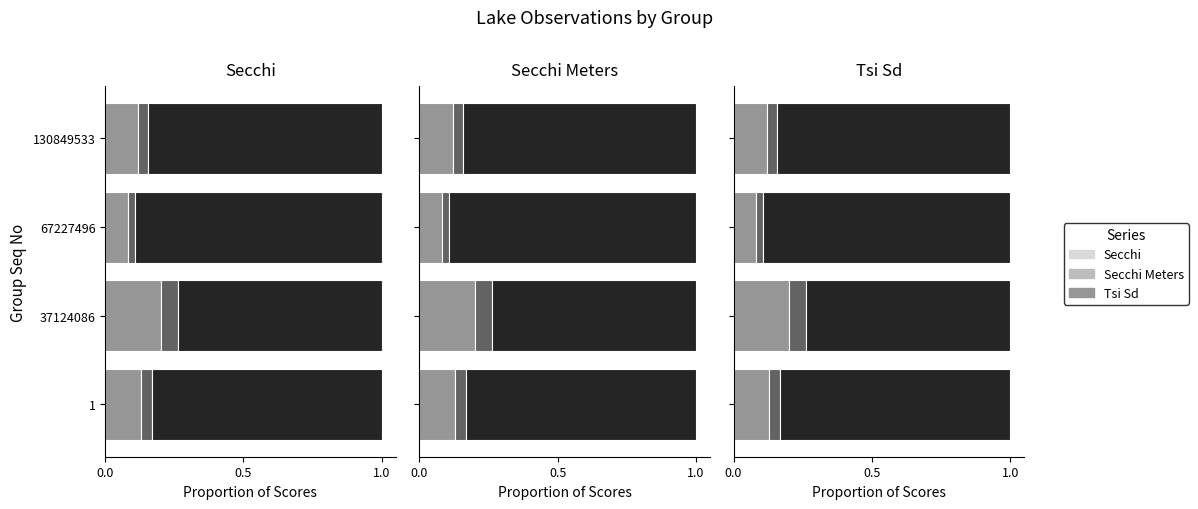

What is the value of the Tsi Sd bar at the 1st from the left?

0.8